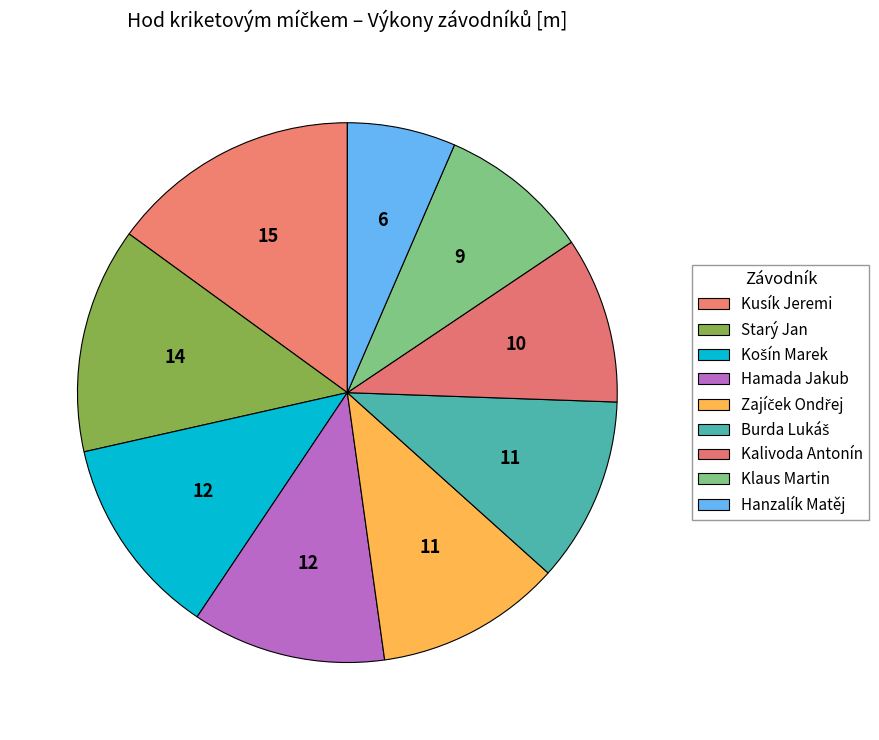

What percentage do Burda Lukáš and Zajíček Ondřej together represent?

22.2%